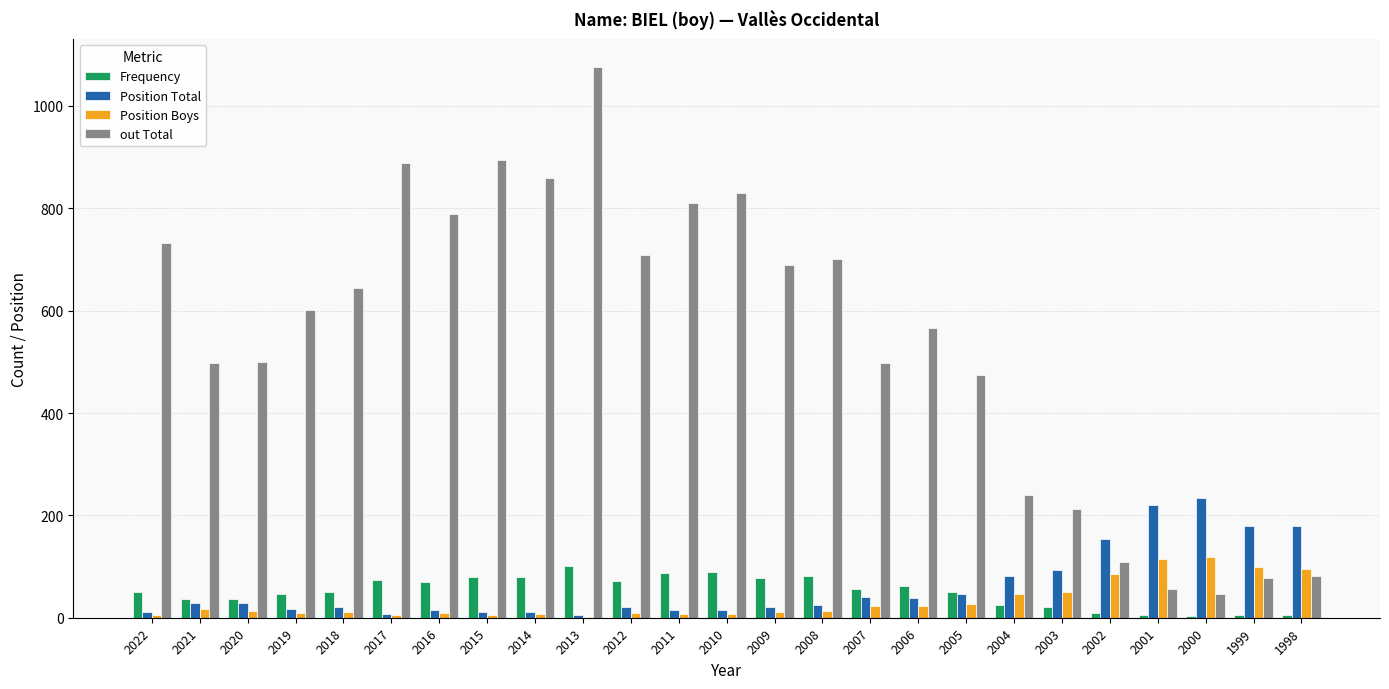

What is the spread (max minus min) of values at 2001?

215